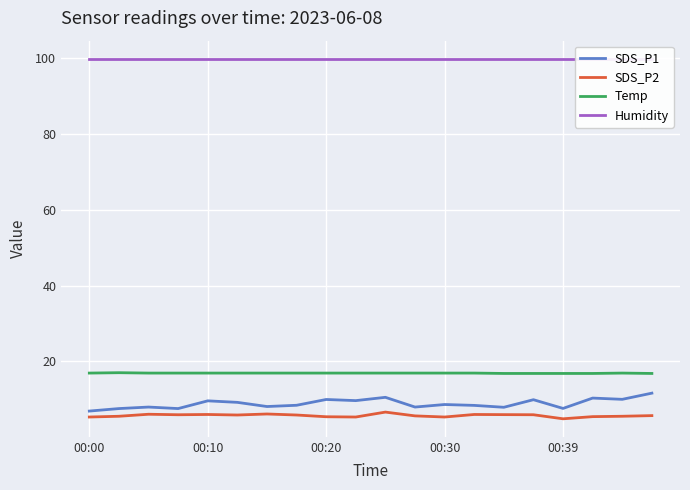

Is this an area chart (filled region under the line)?

No